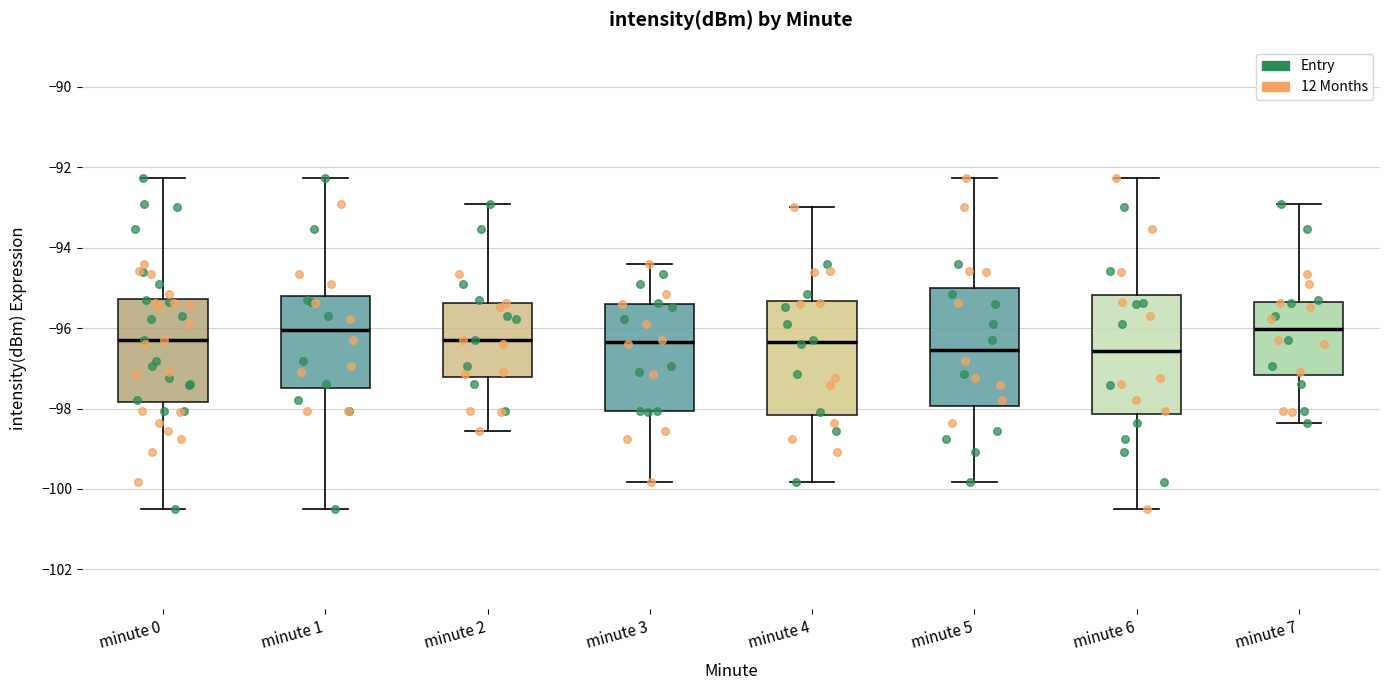

Where does the upper whisker of the box for minute 0 end on the y-axis? The values are not printed on the chart, so give them approximately, as read against the axis.

-92.2